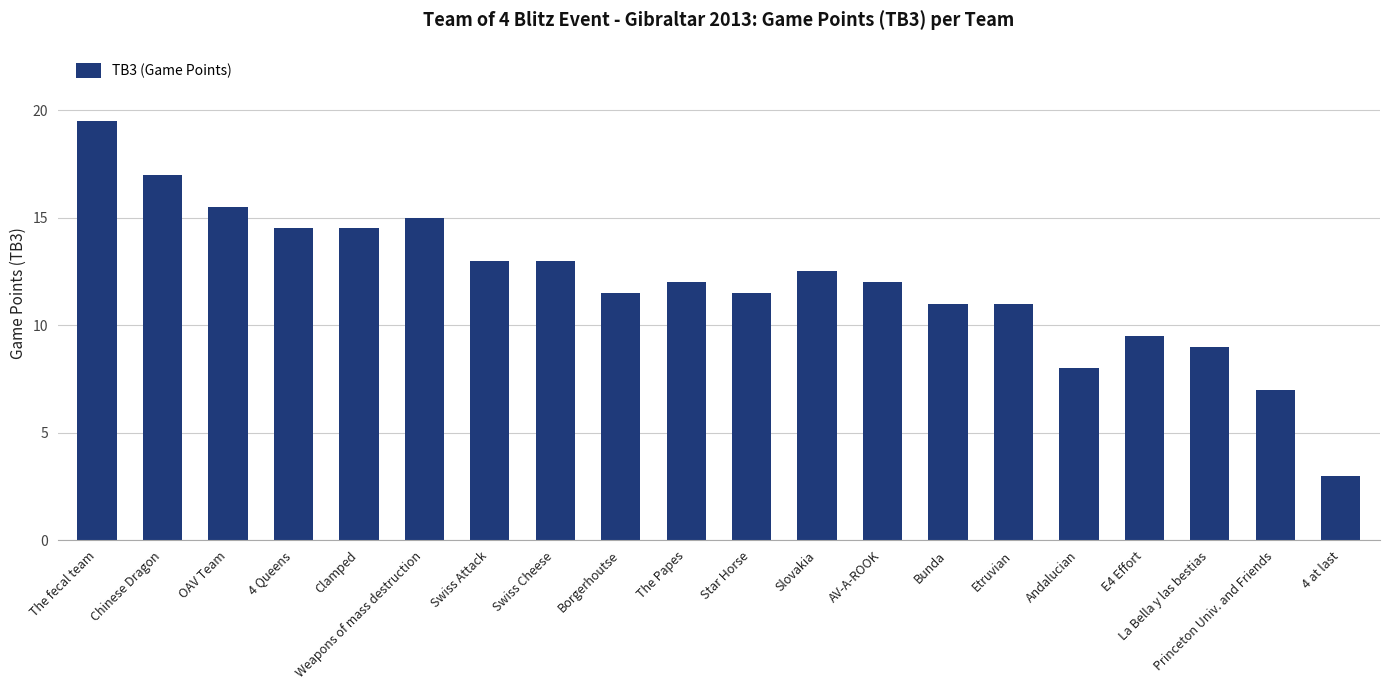

Reading left to right, extract all data points from this chart.

The fecal team=19.5	Chinese Dragon=17.0	OAV Team=15.5	4 Queens=14.5	Clamped=14.5	Weapons of mass destruction=15.0	Swiss Attack=13.0	Swiss Cheese=13.0	Borgerhoutse=11.5	The Papes=12.0	Star Horse=11.5	Slovakia=12.5	AV-A-ROOK=12.0	Bunda=11.0	Etruvian=11.0	Andalucian=8.0	E4 Effort=9.5	La Bella y las bestias=9.0	Princeton Univ. and Friends=7.0	4 at last=3.0